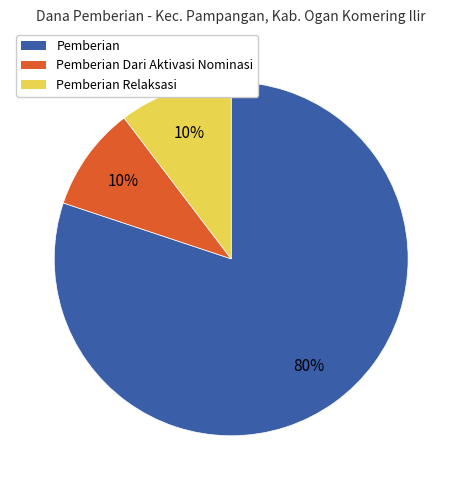

Does any single category account for the majority?

Yes